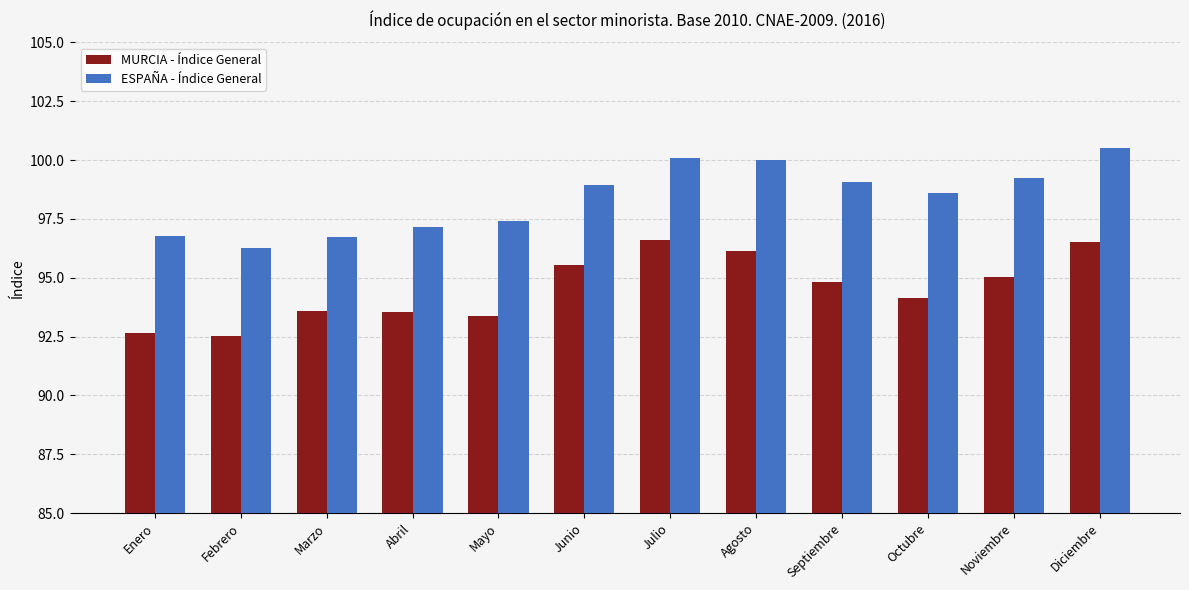

The value of MURCIA - Índice General at Febrero is 92.5. True or false?

True